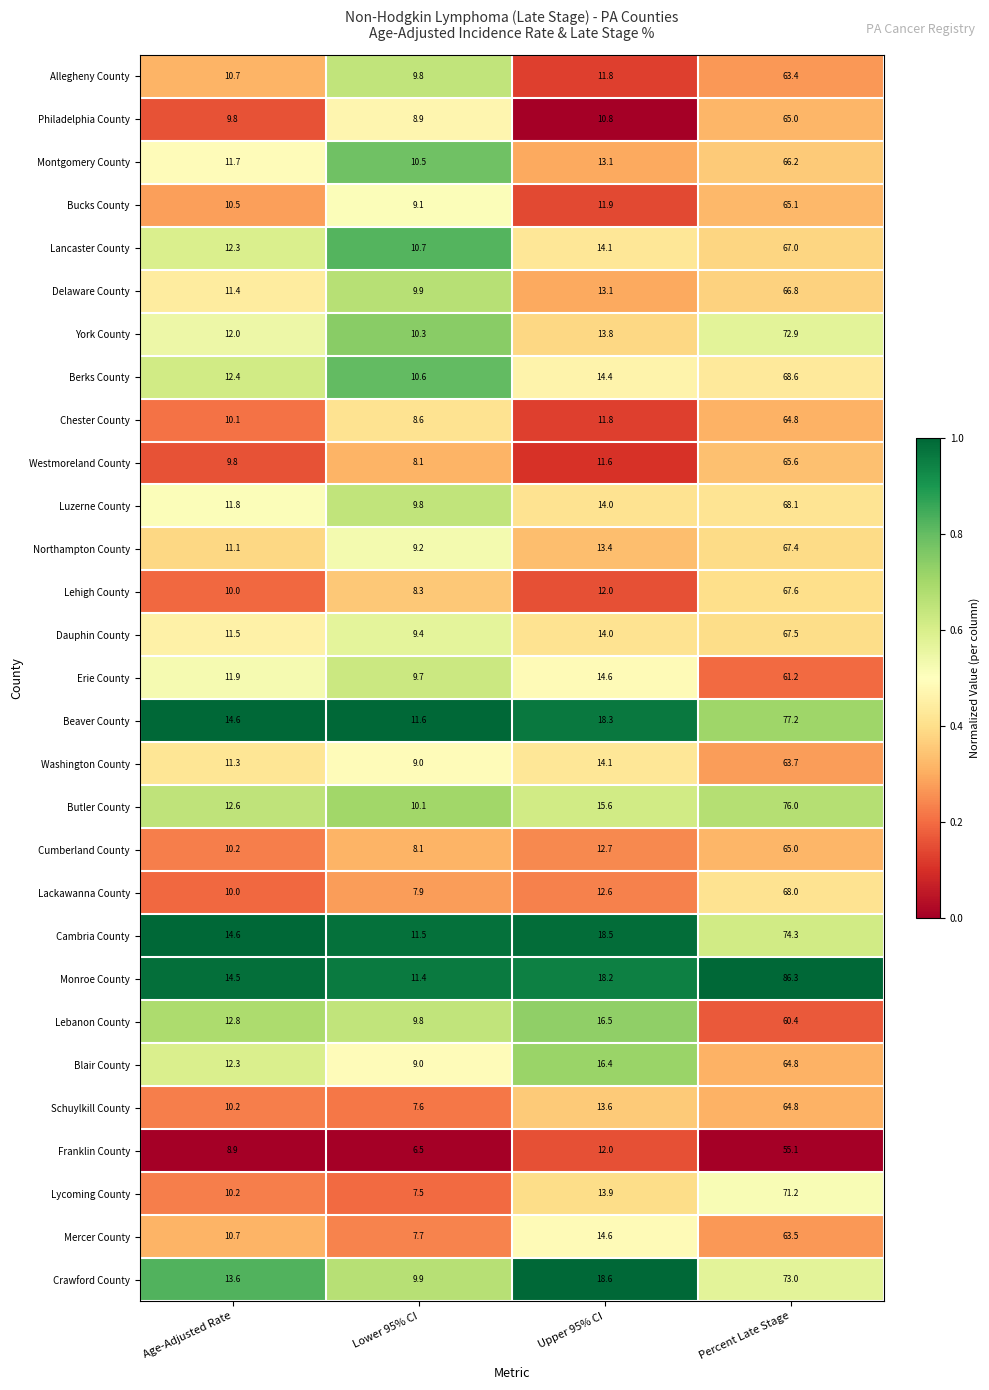

What is the difference between the maximum and second lowest values in the Chester County series?

54.7